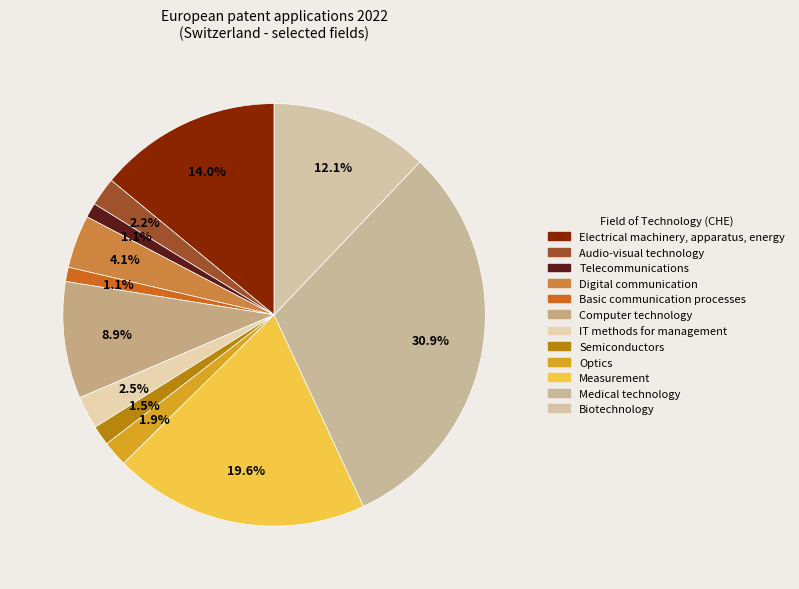

How many segments does this pie chart have?

12